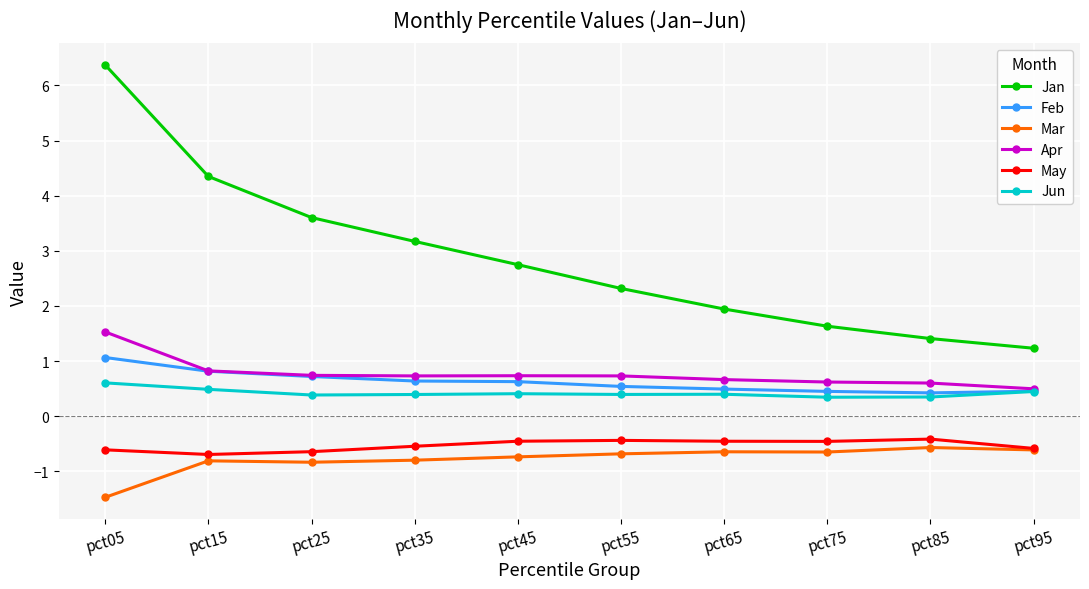

List the labels in order of Jan value, largest first.

pct05, pct15, pct25, pct35, pct45, pct55, pct65, pct75, pct85, pct95